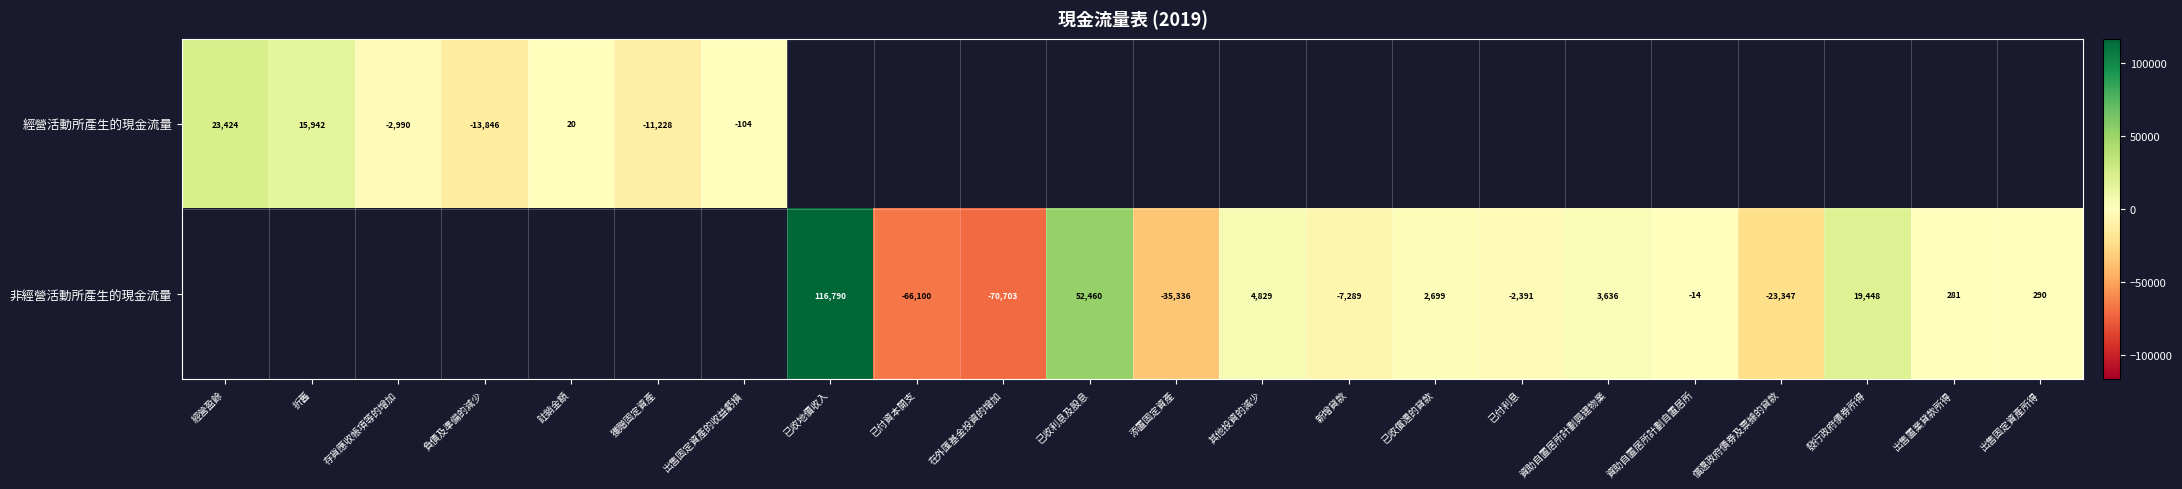

What is the sum of the 非經營活動所產生的現金流量 values at 出售固定資產所得 and 已收利息及股息?

52750